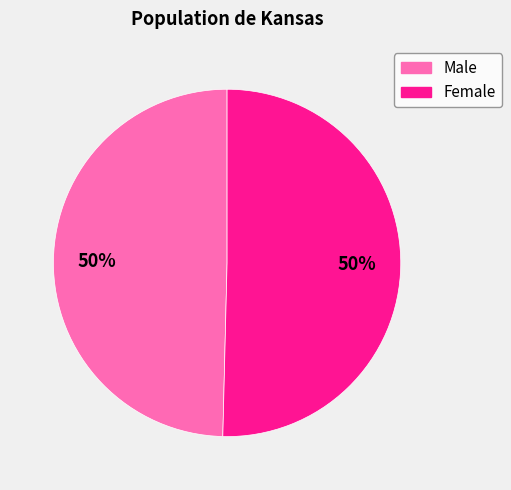

Is it true that Male is 50% of the pie?

True